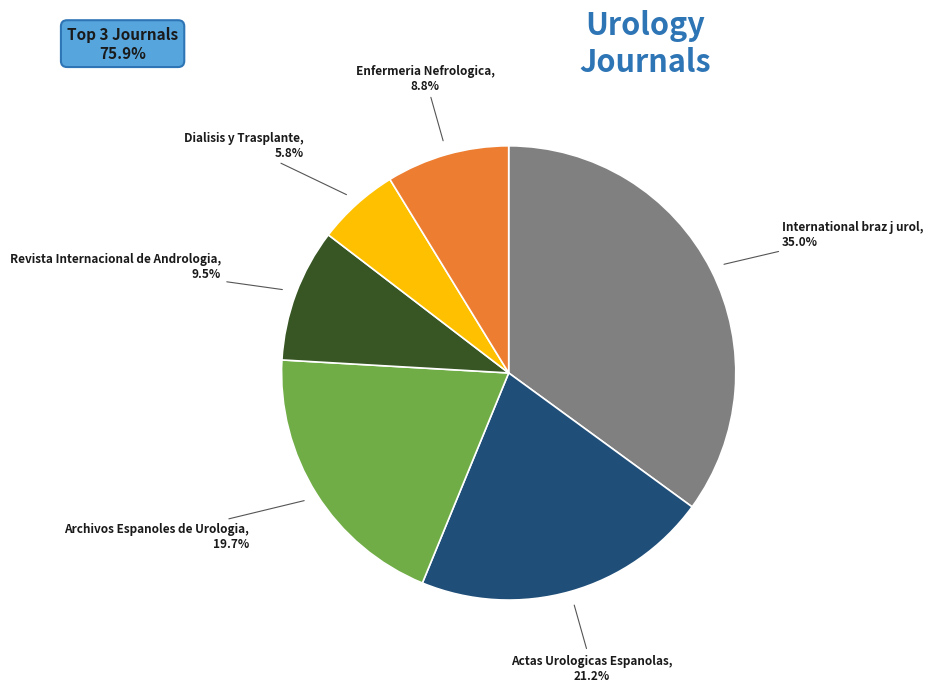

Is there a majority slice in this chart?

No